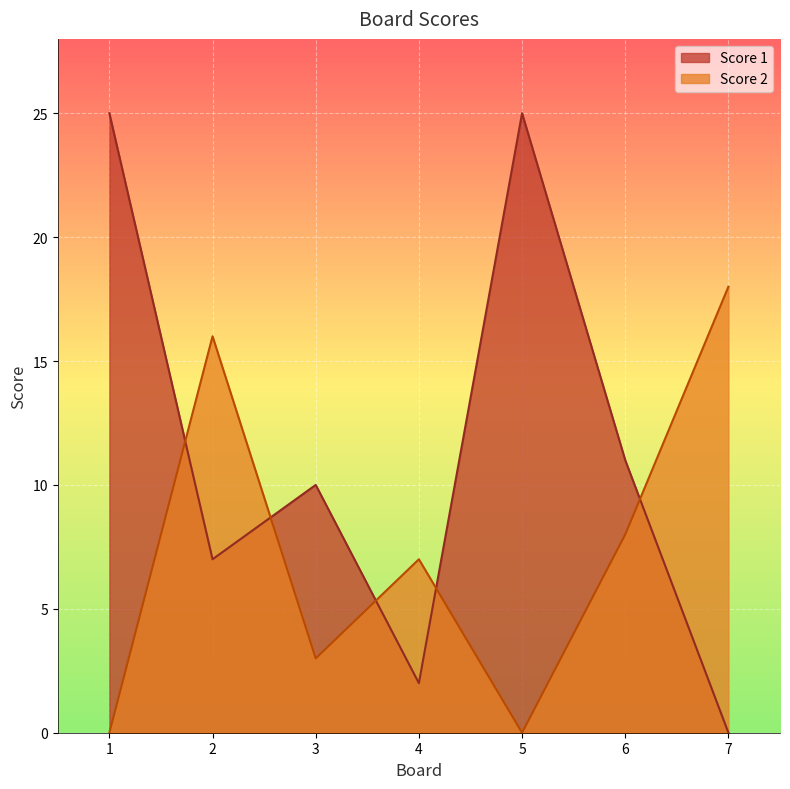

Where is Score 1 nearest to the value 12?

6